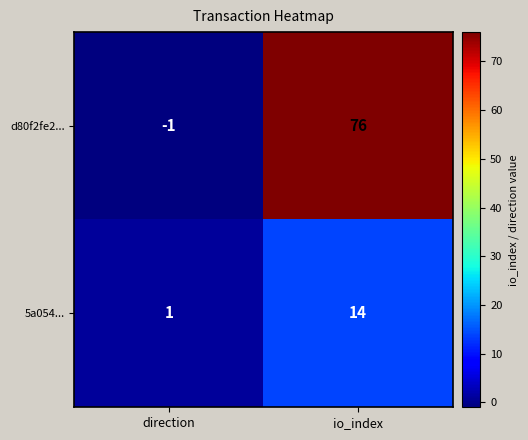

Which series has the largest total across all categories?

d80f2fe2...